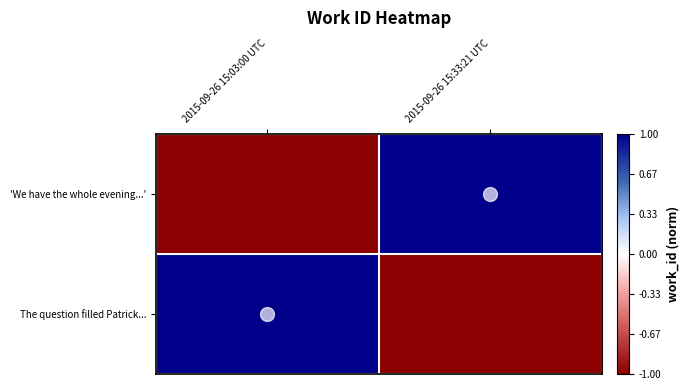

Which has a higher value, 2015-09-26 15:03:00 UTC or 2015-09-26 15:33:21 UTC?

2015-09-26 15:03:00 UTC